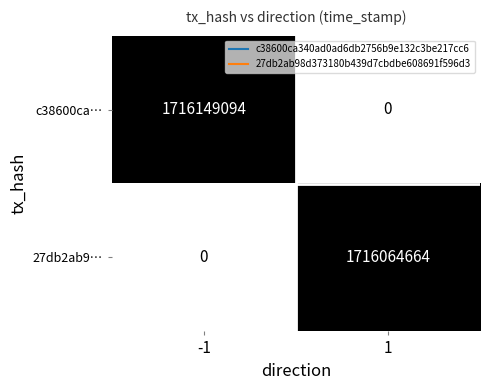

List the labels in order of c38600ca… value, smallest first.

1, -1